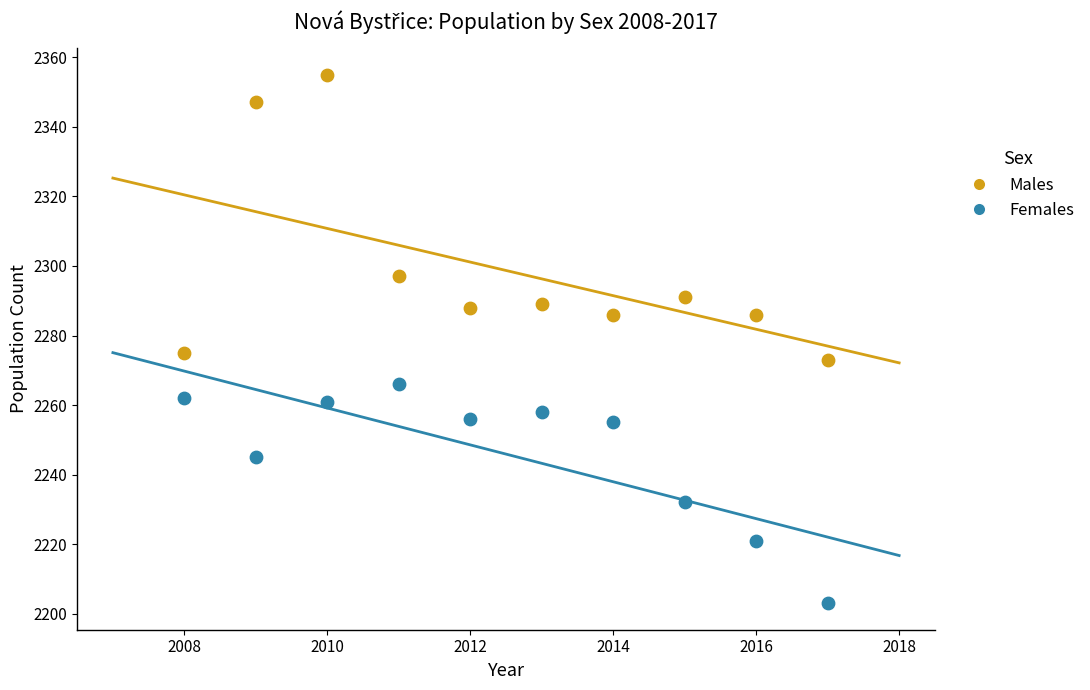

Which series has the widest spread of Y values?

Males